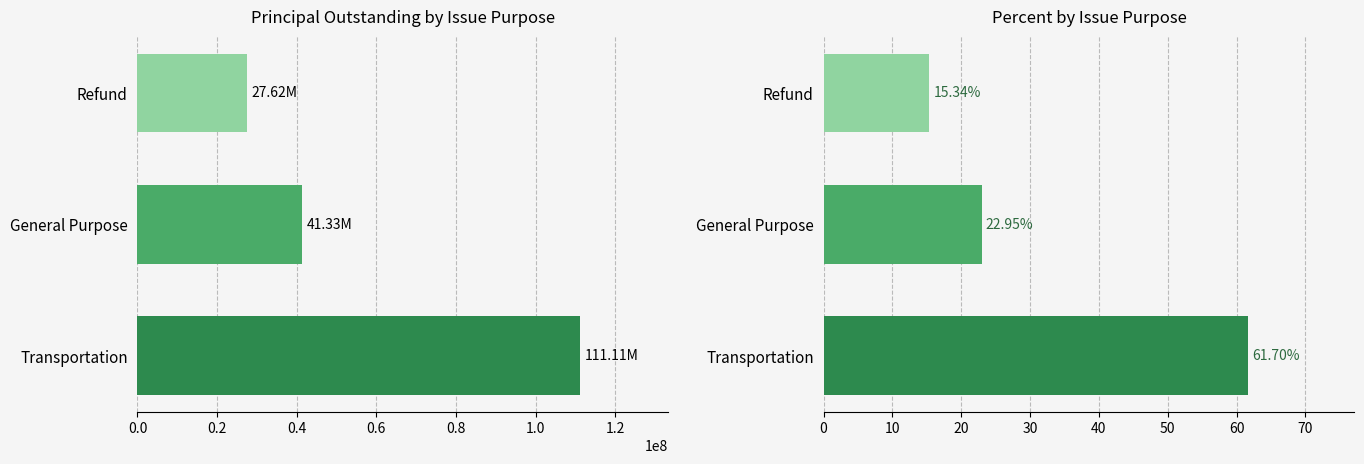

Which series has the largest total across all categories?

PrincipalOutstanding